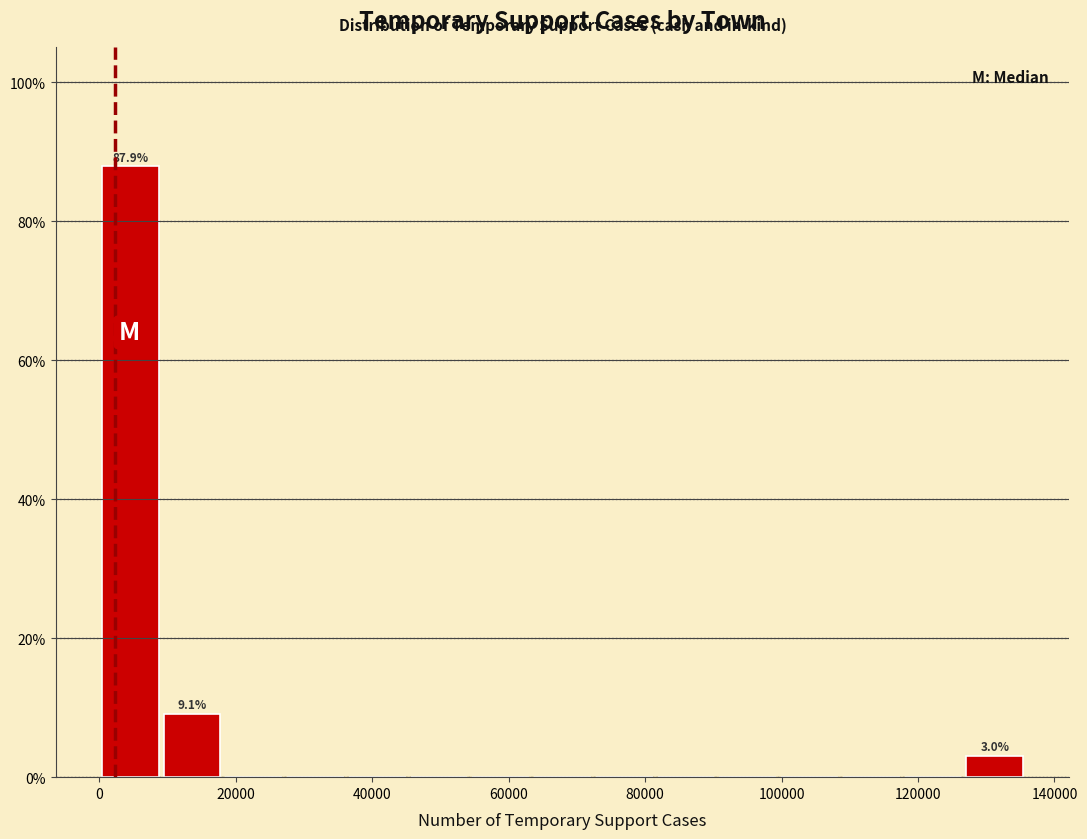

Over which range of the x-axis is the bar tallest?

0 to 10000